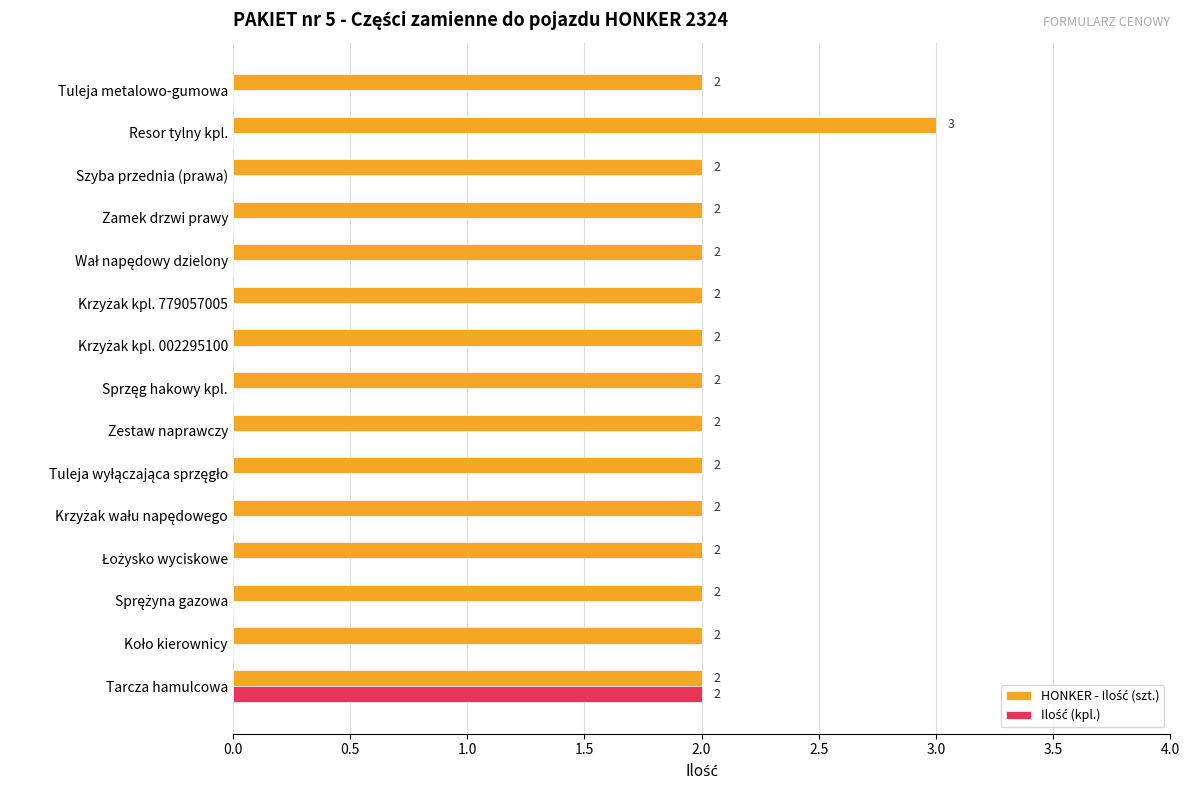

How many categories are shown in the chart?

15